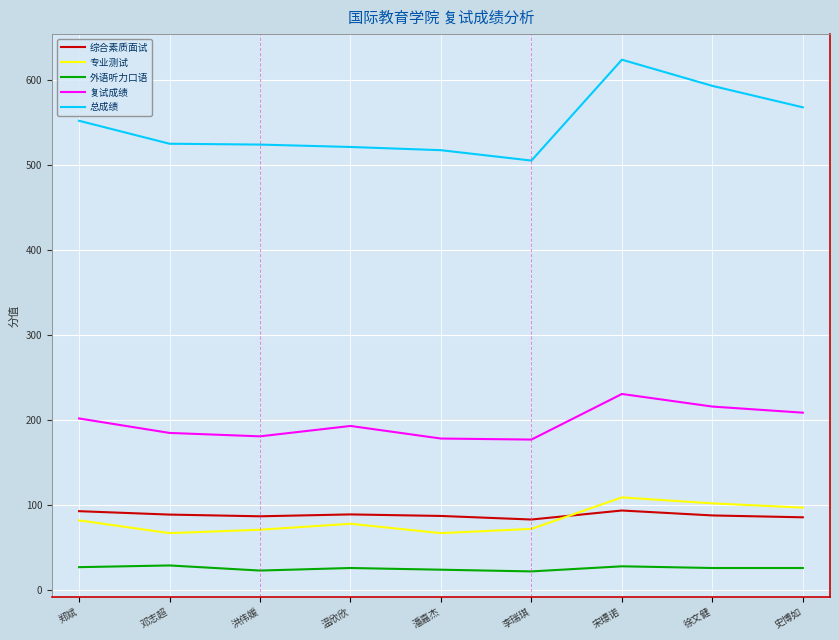

List the series in order of their peak value, lowest first.

外语听力口语, 综合素质面试, 专业测试, 复试成绩, 总成绩